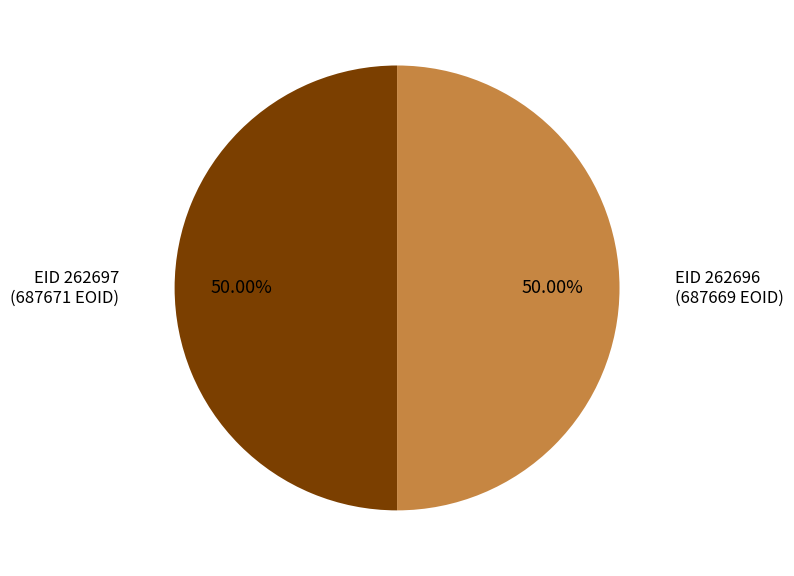

Count the number of slices in the pie.

2